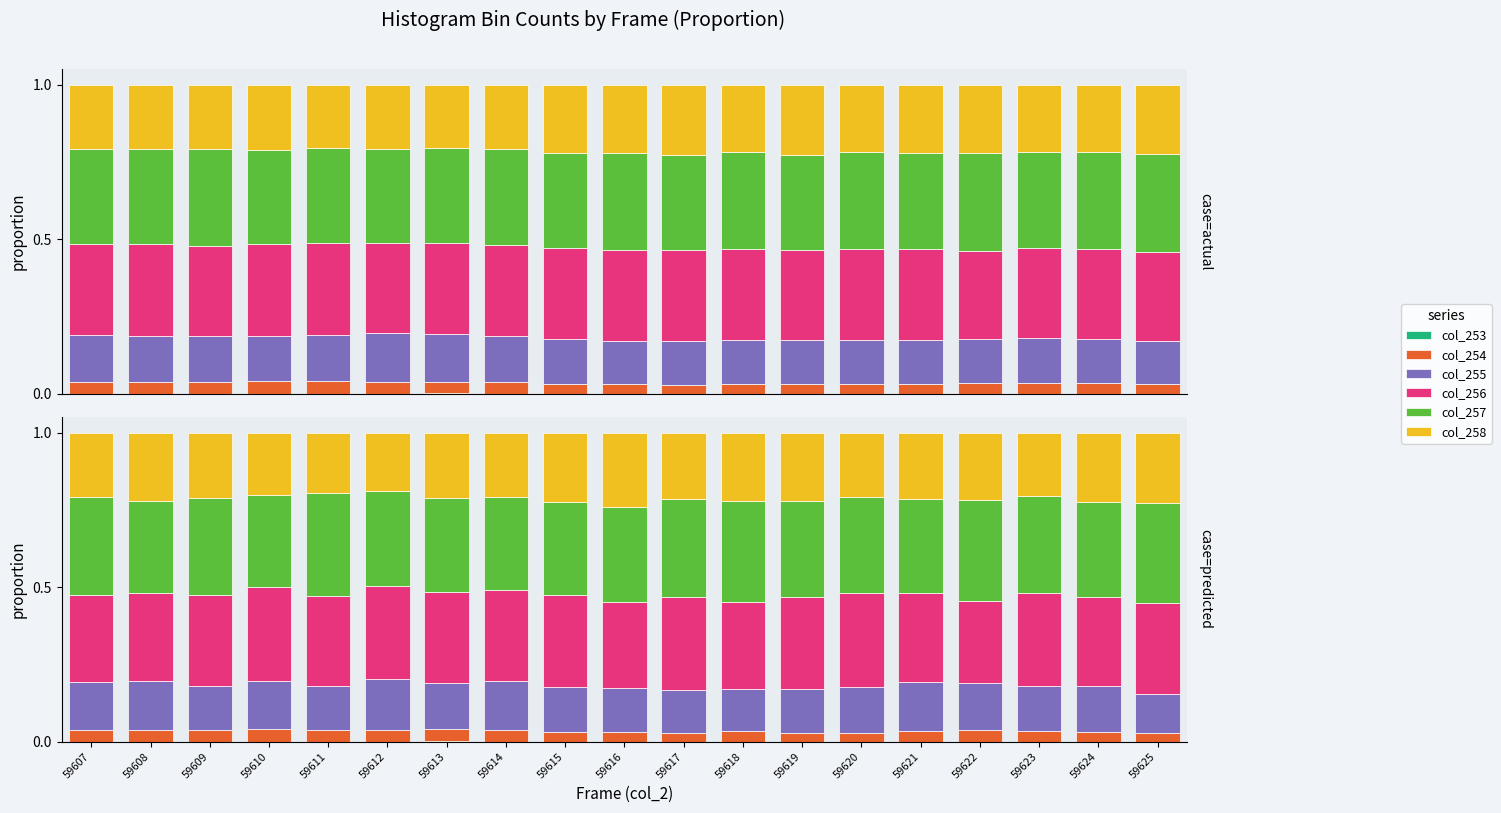

Count the number of data series in this chart.

6